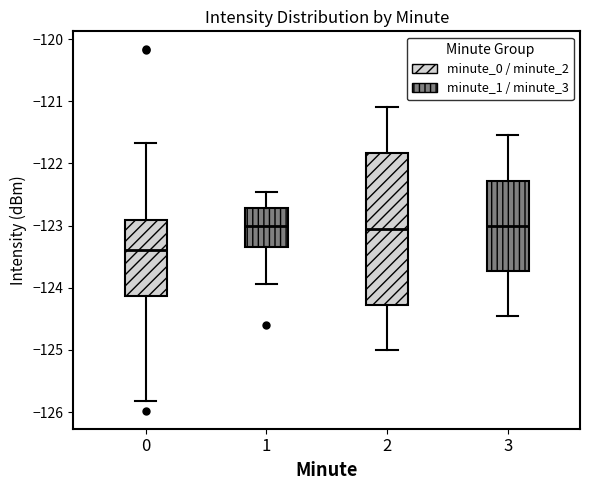

Reading left to right, read every box against the y-axis: the position of its median line, the range the box covers, and the ends of its whiskers. The values are not printed on the chart, so give them approximately, as read against the axis.

0: median -123.4, box -124.1 to -122.9, whiskers -125.8 to -121.7
1: median -123.0, box -123.3 to -122.7, whiskers -123.9 to -122.5
2: median -123.0, box -124.3 to -121.8, whiskers -125.0 to -121.1
3: median -123.0, box -123.7 to -122.3, whiskers -124.4 to -121.5